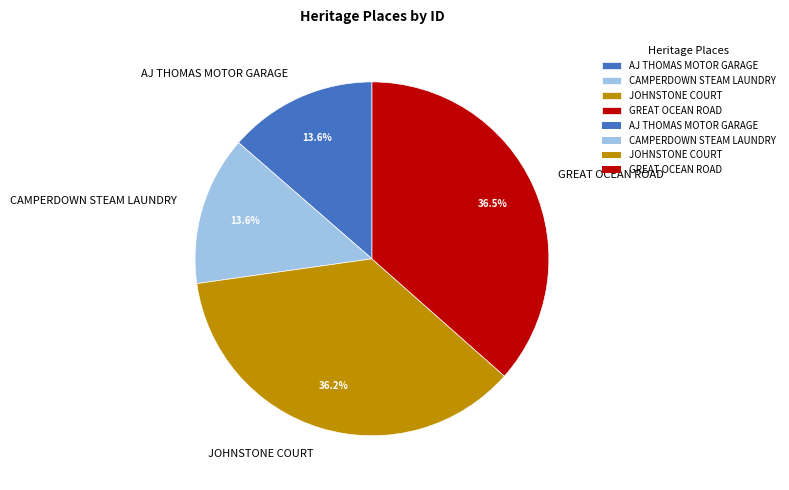

Does AJ THOMAS MOTOR GARAGE account for over 50% of the chart?

No